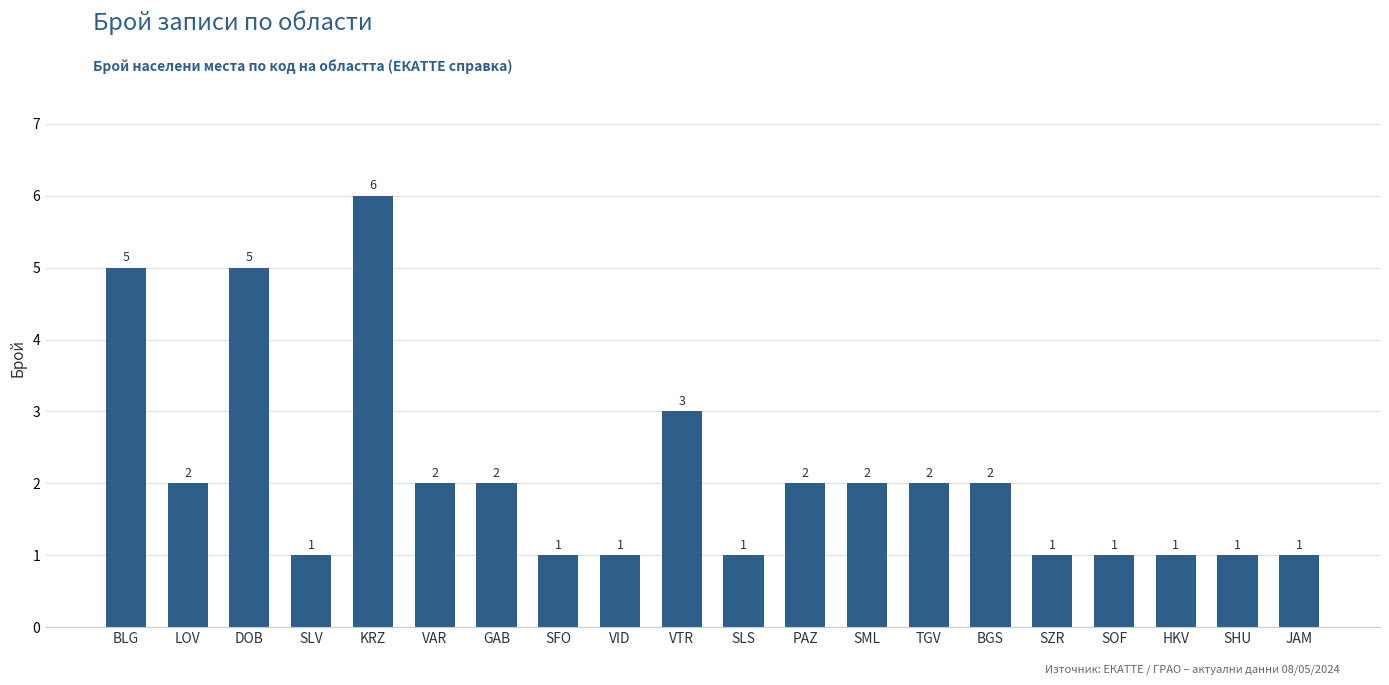

What is the maximum value shown in the chart?

6